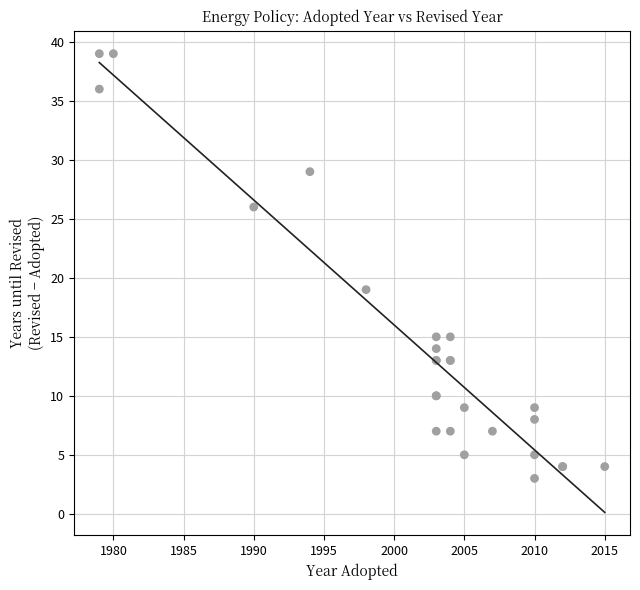

What Y value in the scatter plot is closest to 21?

19